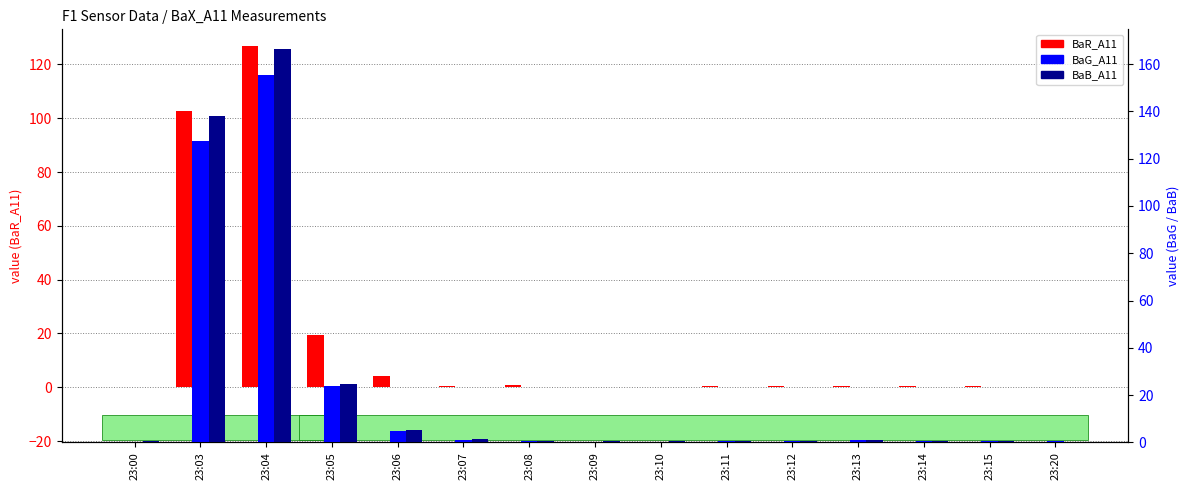

What is the maximum value for BaG_A11?

155.4